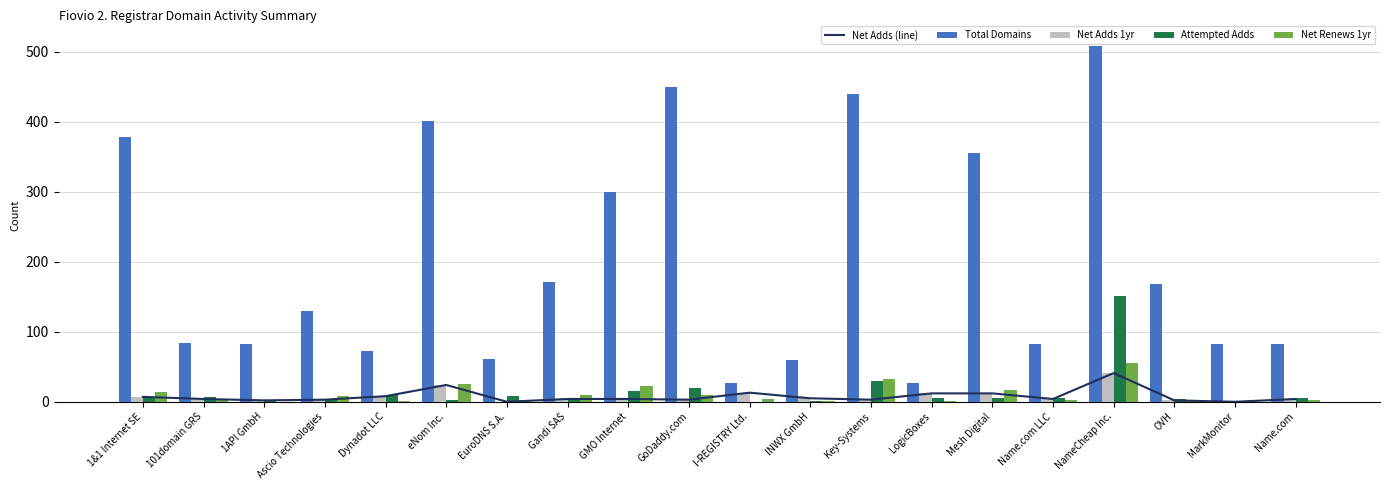

Reading left to right, transcribe all the data shown in this chart.

Net Adds (line): 1&1 Internet SE=7	101domain GRS=4	1API GmbH=2	Ascio Technologies=3	Dynadot LLC=8	eNom Inc.=24	EuroDNS S.A.=0	Gandi SAS=4	GMO Internet=4	GoDaddy.com=3	I-REGISTRY Ltd.=13	INWX GmbH=5	Key-Systems=3	LogicBoxes=12	Mesh Digital=12	Name.com LLC=4	NameCheap Inc.=41	OVH=2	MarkMonitor=0	Name.com=4
Total Domains: 1&1 Internet SE=378	101domain GRS=84	1API GmbH=82	Ascio Technologies=129	Dynadot LLC=72	eNom Inc.=401	EuroDNS S.A.=61	Gandi SAS=171	GMO Internet=299	GoDaddy.com=450	I-REGISTRY Ltd.=27	INWX GmbH=59	Key-Systems=439	LogicBoxes=27	Mesh Digital=355	Name.com LLC=83	NameCheap Inc.=508	OVH=168	MarkMonitor=82	Name.com=83
Net Adds 1yr: 1&1 Internet SE=7	101domain GRS=4	1API GmbH=2	Ascio Technologies=3	Dynadot LLC=8	eNom Inc.=24	EuroDNS S.A.=0	Gandi SAS=4	GMO Internet=4	GoDaddy.com=3	I-REGISTRY Ltd.=13	INWX GmbH=5	Key-Systems=3	LogicBoxes=12	Mesh Digital=12	Name.com LLC=4	NameCheap Inc.=41	OVH=2	MarkMonitor=0	Name.com=4
Attempted Adds: 1&1 Internet SE=7	101domain GRS=7	1API GmbH=2	Ascio Technologies=2	Dynadot LLC=9	eNom Inc.=3	EuroDNS S.A.=8	Gandi SAS=5	GMO Internet=16	GoDaddy.com=20	I-REGISTRY Ltd.=0	INWX GmbH=1	Key-Systems=29	LogicBoxes=6	Mesh Digital=6	Name.com LLC=5	NameCheap Inc.=151	OVH=4	MarkMonitor=0	Name.com=5
Net Renews 1yr: 1&1 Internet SE=14	101domain GRS=4	1API GmbH=0	Ascio Technologies=8	Dynadot LLC=1	eNom Inc.=26	EuroDNS S.A.=2	Gandi SAS=9	GMO Internet=22	GoDaddy.com=9	I-REGISTRY Ltd.=4	INWX GmbH=1	Key-Systems=33	LogicBoxes=1	Mesh Digital=17	Name.com LLC=3	NameCheap Inc.=56	OVH=2	MarkMonitor=2	Name.com=3